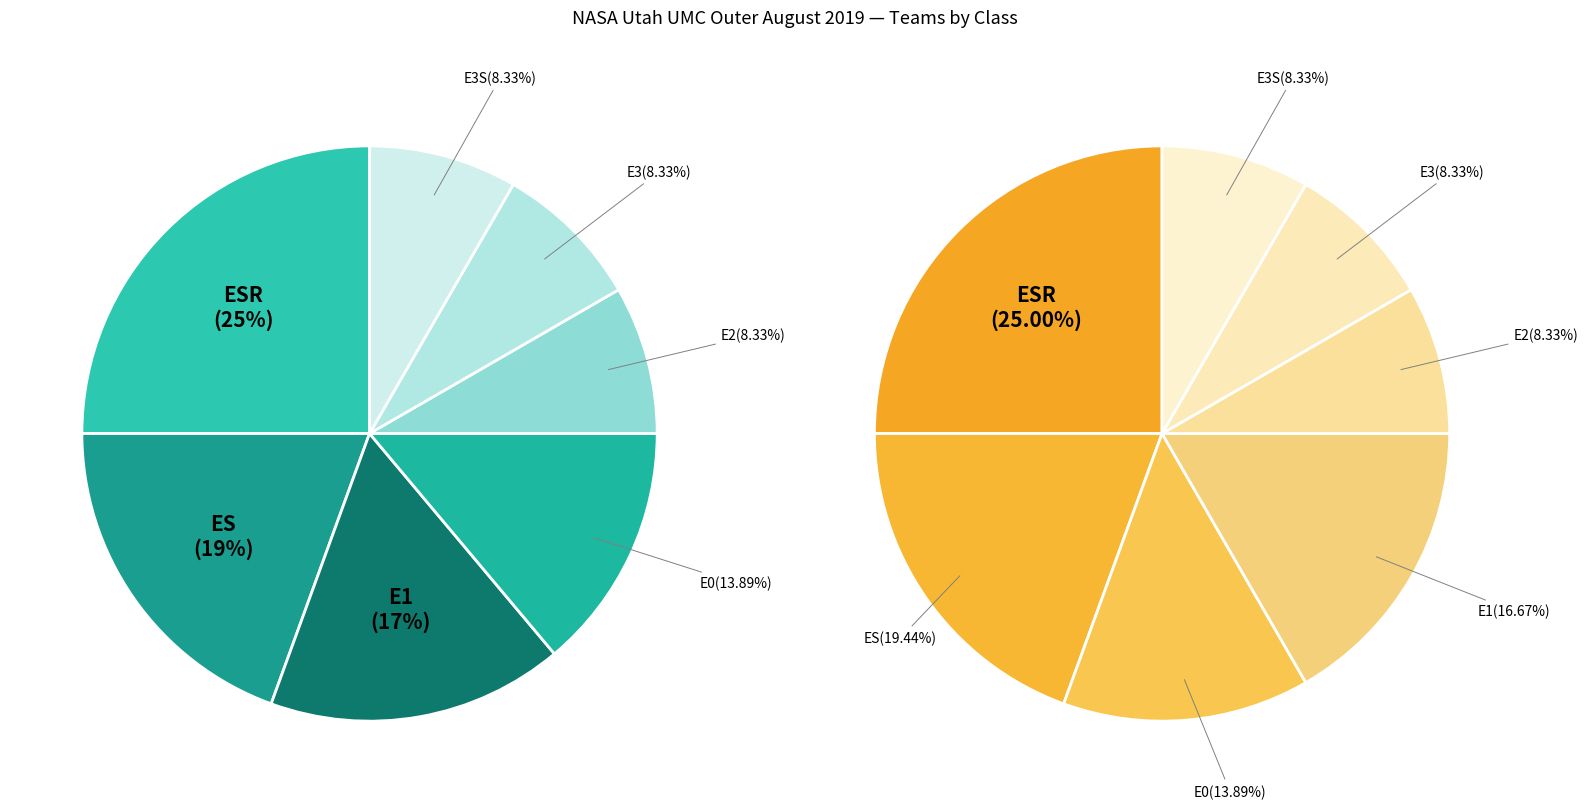

What percentage is the E0 slice, to the nearest percent?

14%